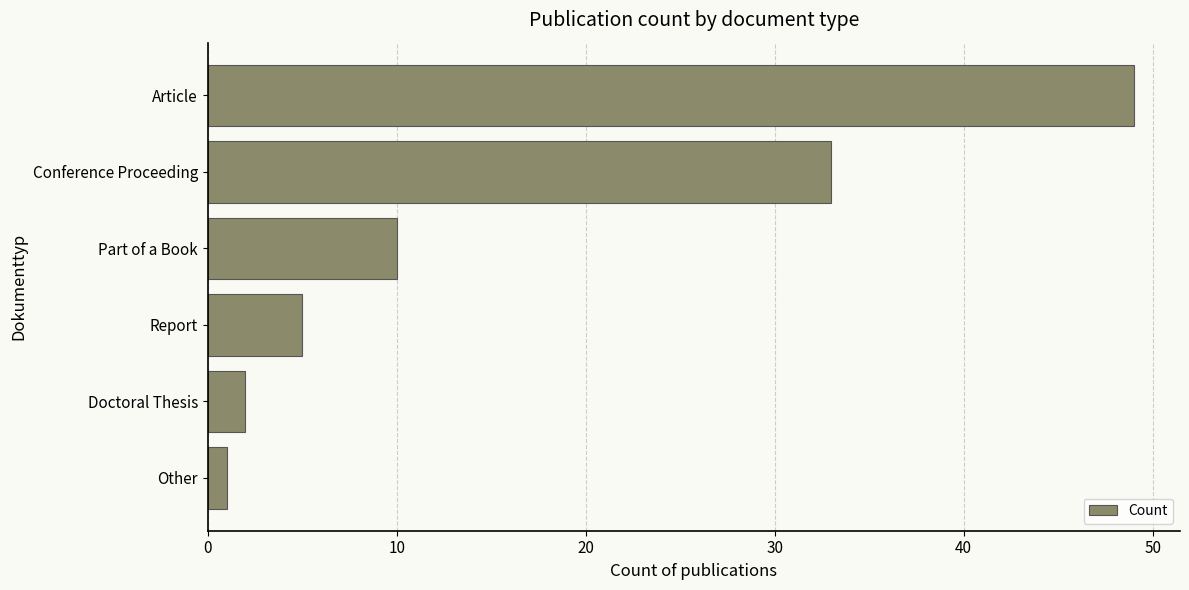

Rank the categories by value from lowest to highest.

Other, Doctoral Thesis, Report, Part of a Book, Conference Proceeding, Article